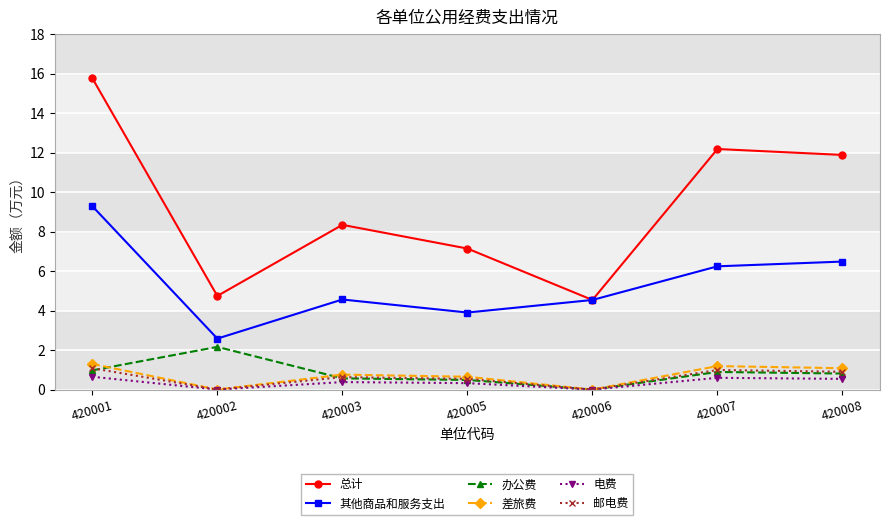

How many lines are shown in the chart?

6